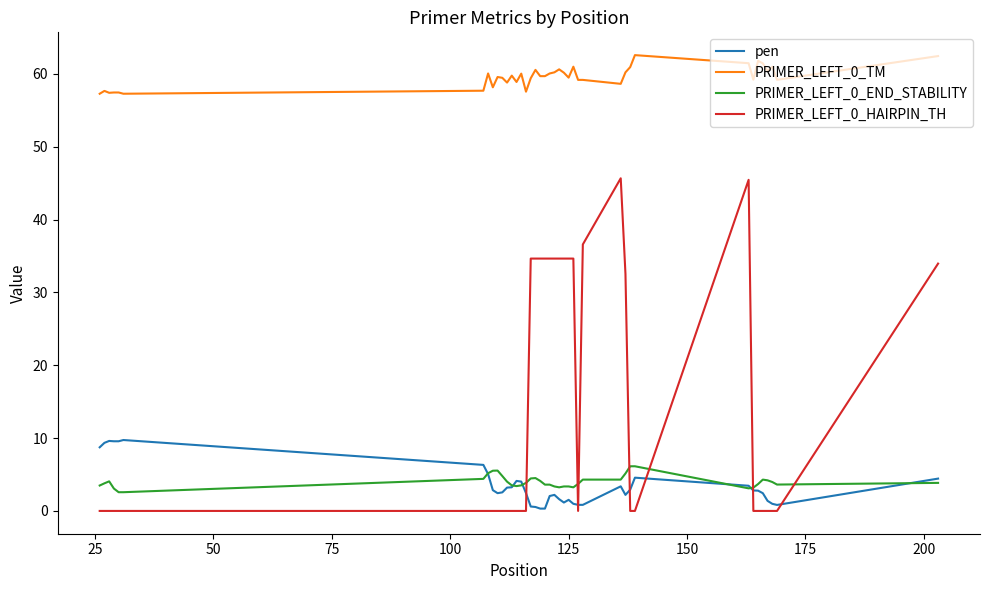

List the series in order of their peak value, lowest first.

PRIMER_LEFT_0_END_STABILITY, pen, PRIMER_LEFT_0_HAIRPIN_TH, PRIMER_LEFT_0_TM